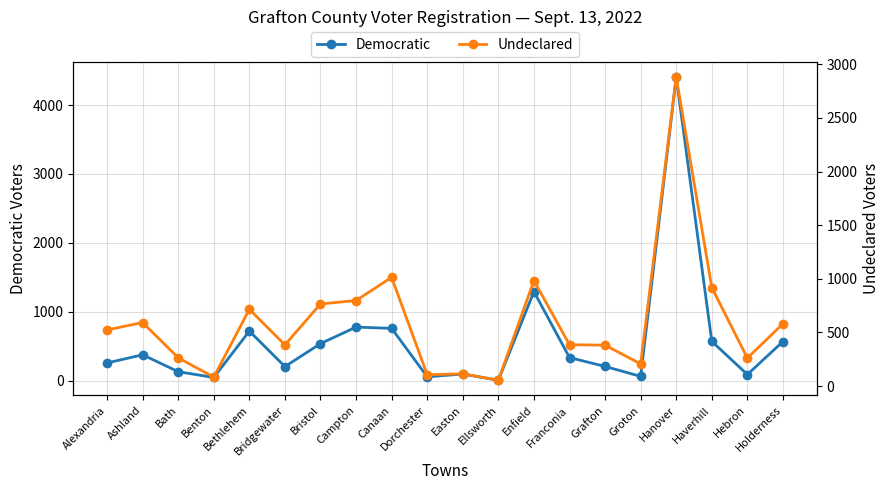

Does the chart display data point markers on the line(s)?

Yes